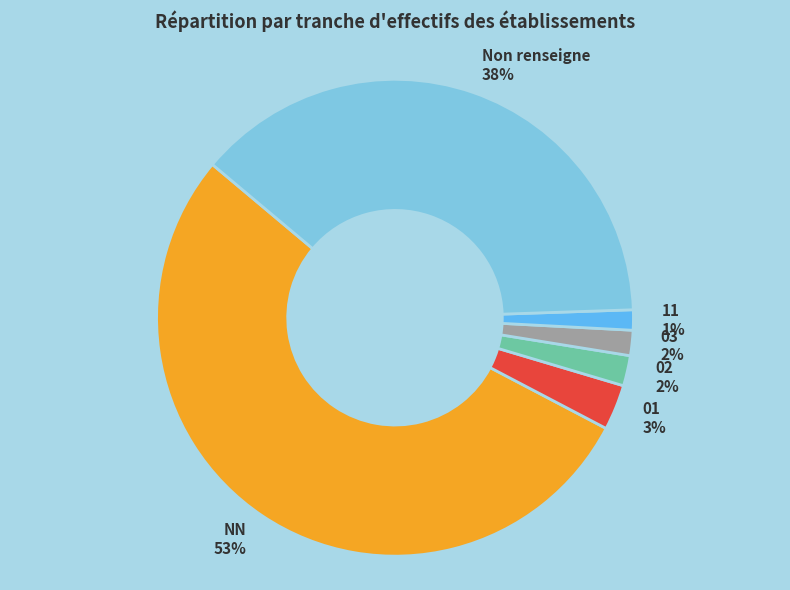

What percentage is the 02 2% slice, to the nearest percent?

2%